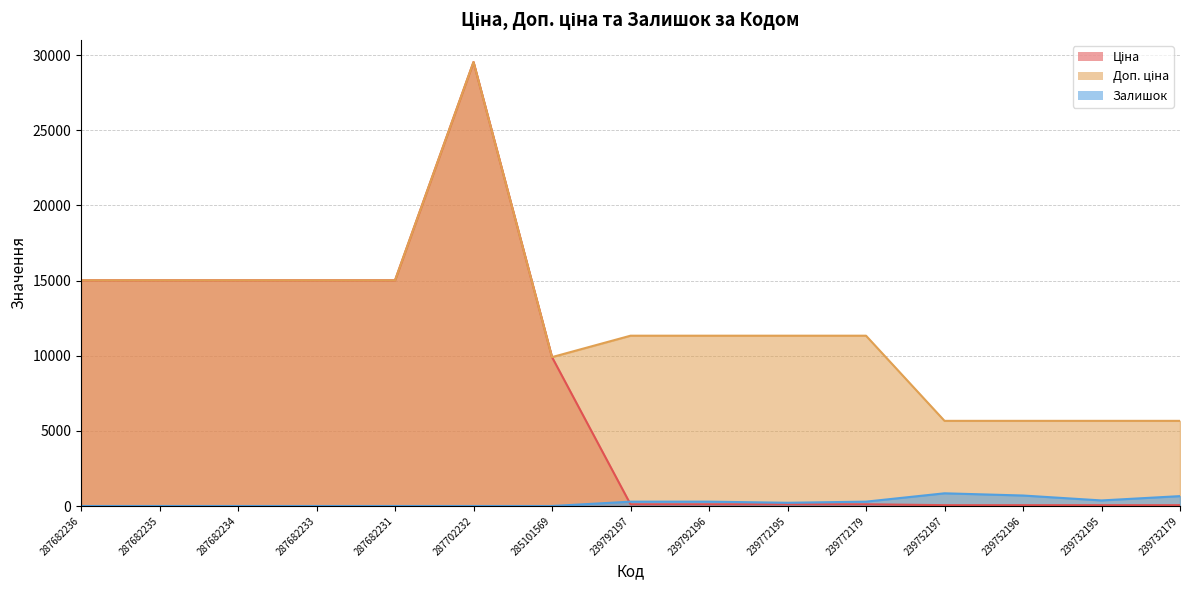

What is the label of the 11th point from the left?

239772179